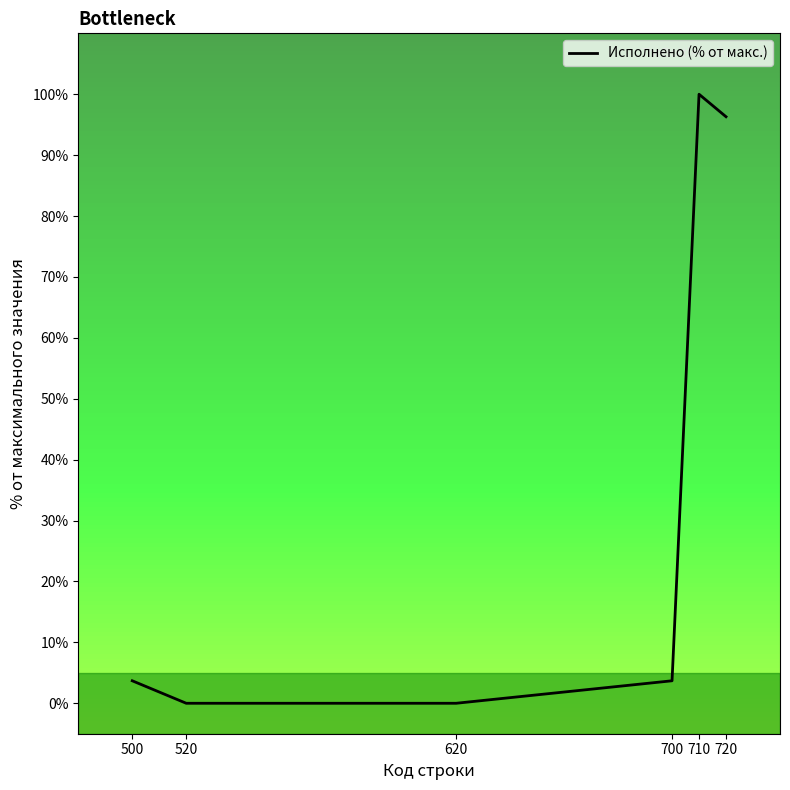

Does the chart have visible grid lines?

No